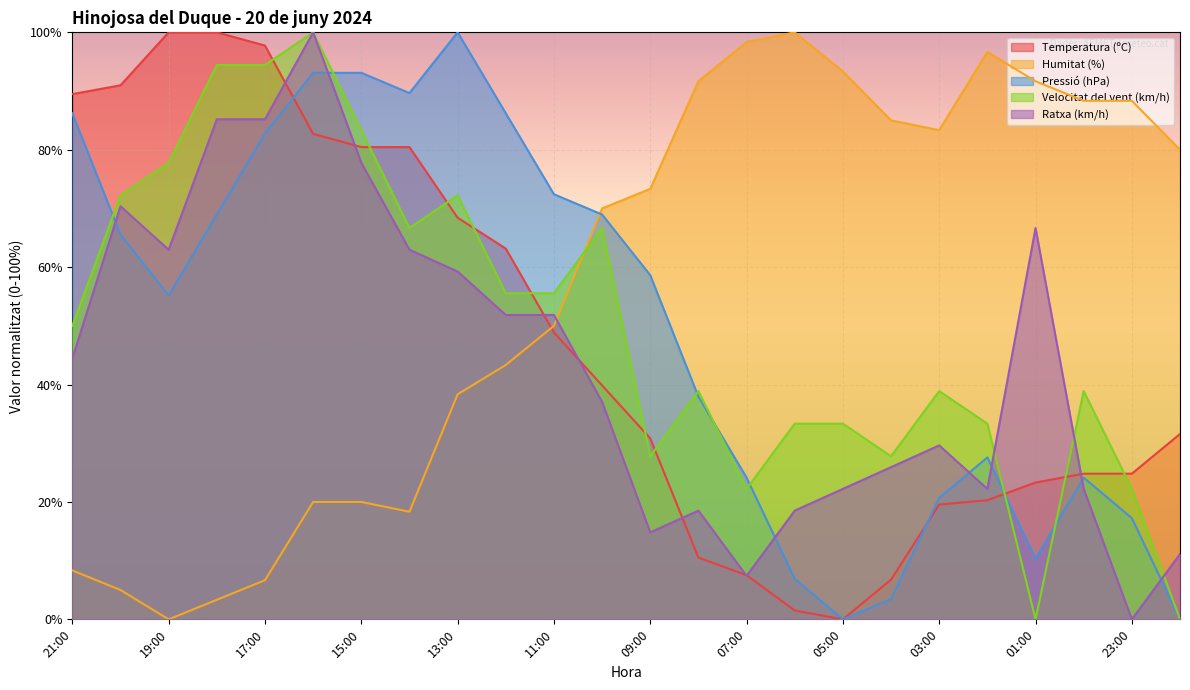

How many positive values does the Temperatura (ºC) series have?

23